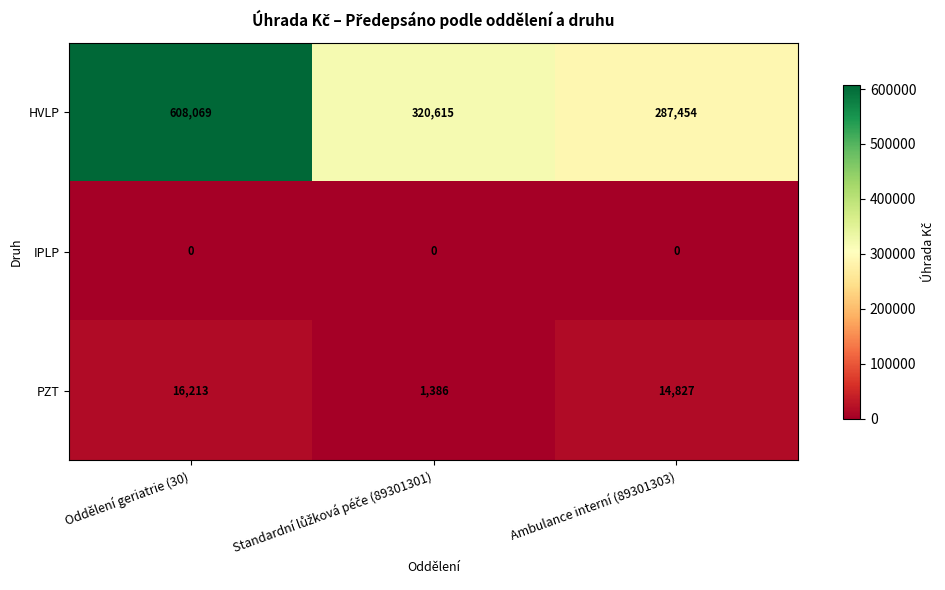

What is the total value across all series at Oddělení geriatrie (30)?

624282